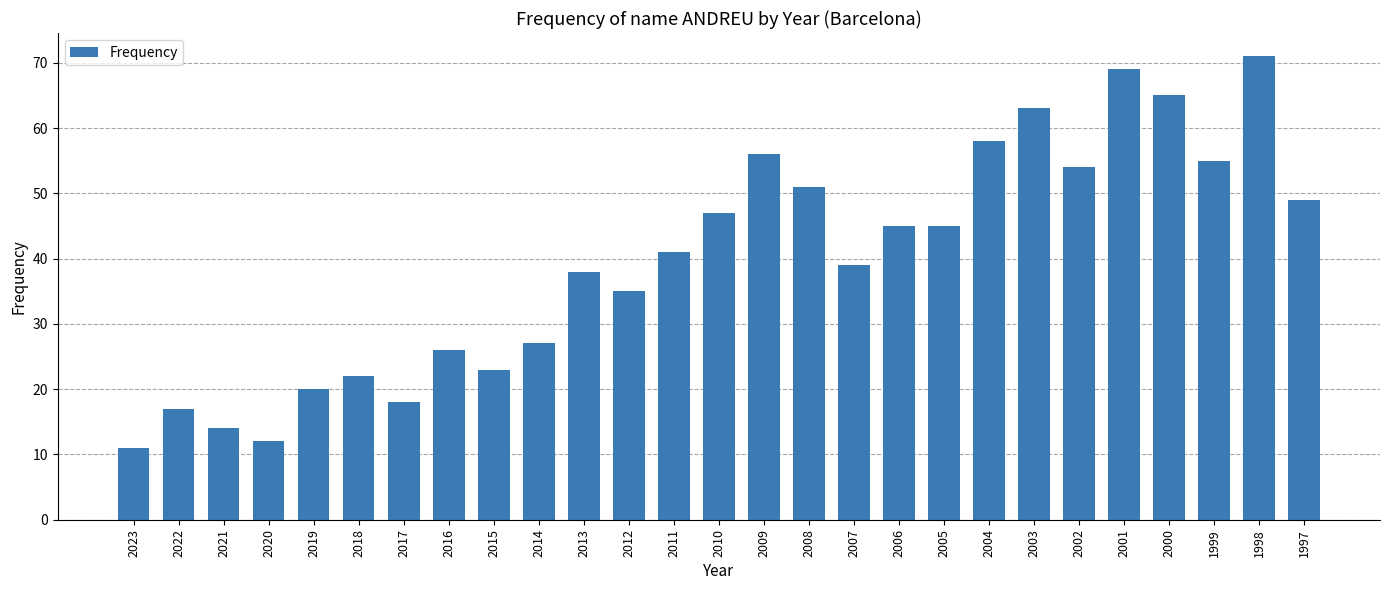

Which label corresponds to the largest value in the chart?

1998